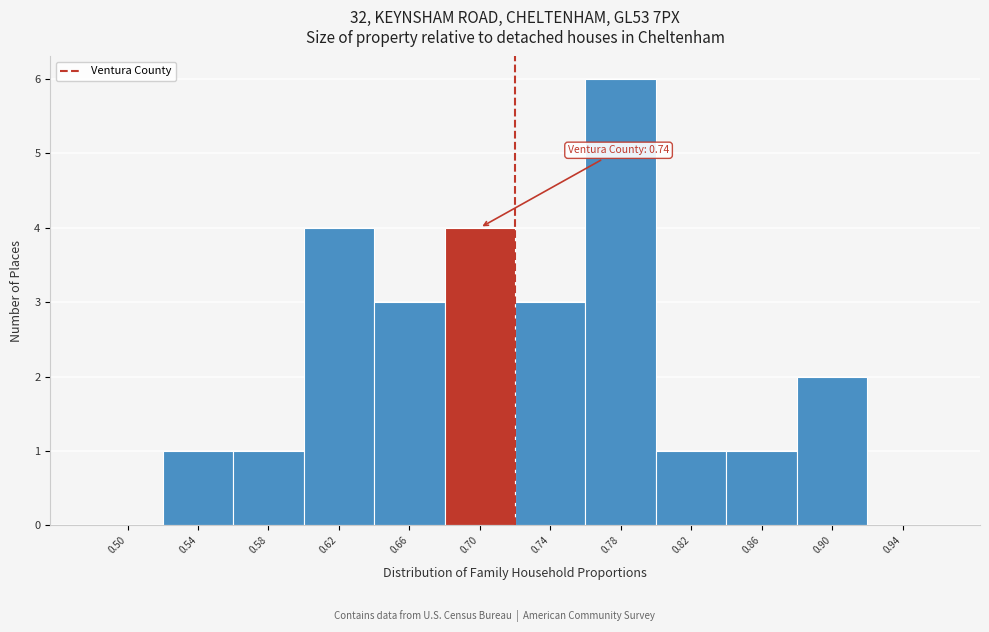

Reading left to right, what are all the values shown in this chart?

0.50=0	0.54=1	0.58=1	0.62=4	0.66=3	0.70=4	0.74=3	0.78=6	0.82=1	0.86=1	0.90=2	0.94=0